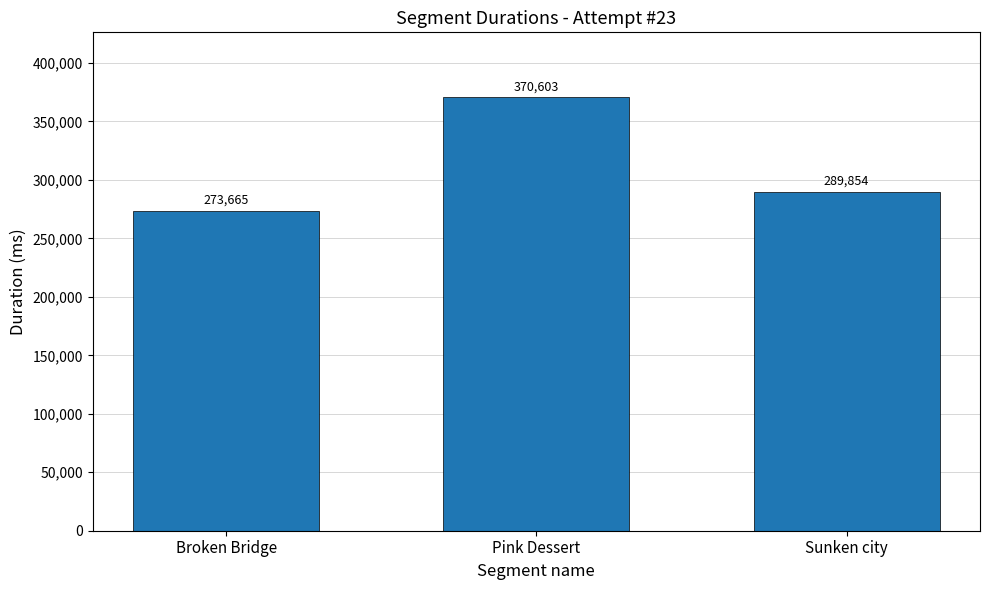

What is the average value?

311374